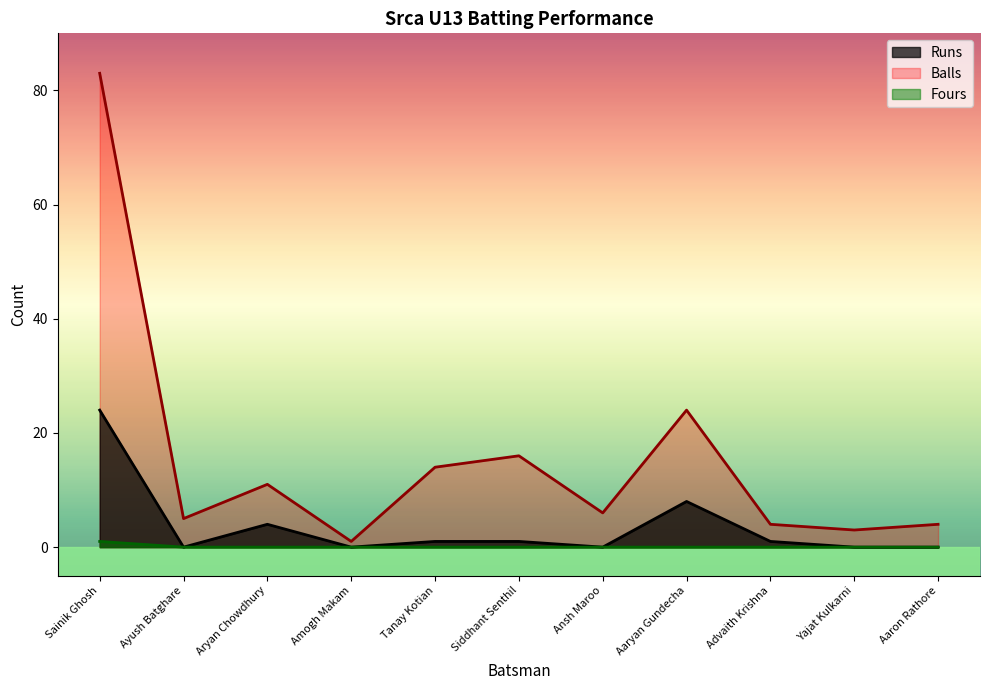

What is the sum of all Runs values?

39